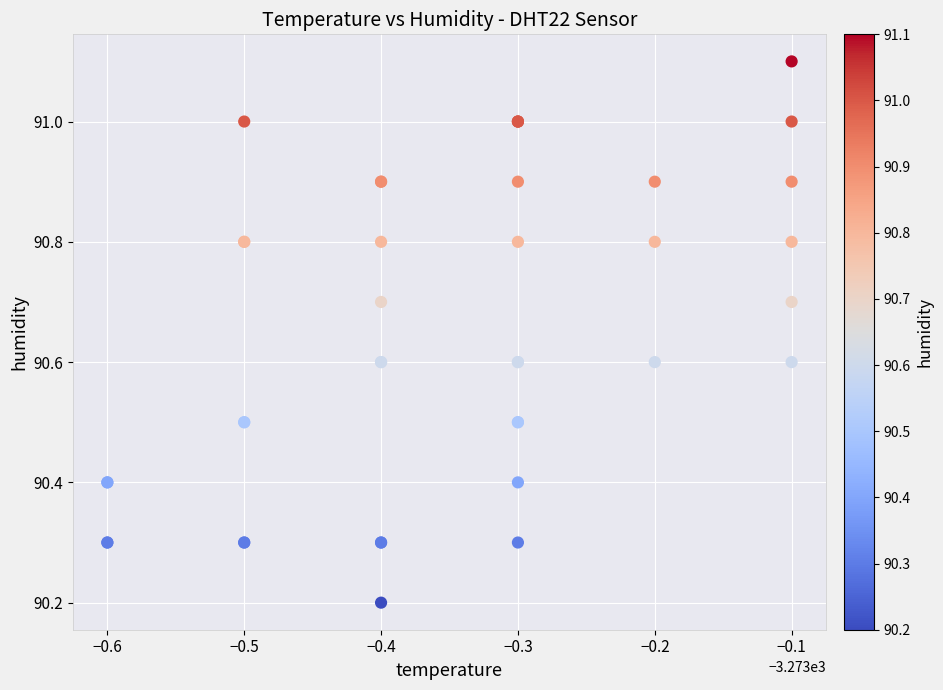

What Y value in the scatter plot is closest to 90?

90.2